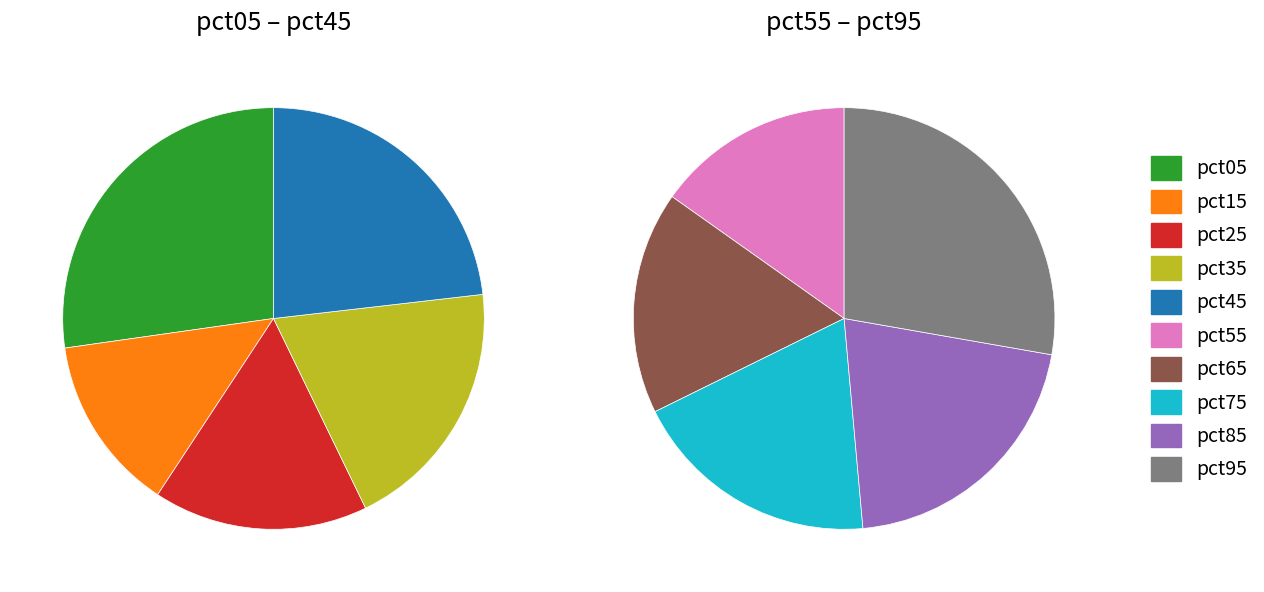

The 6 slice represents 16% of the pie. True or false?

False